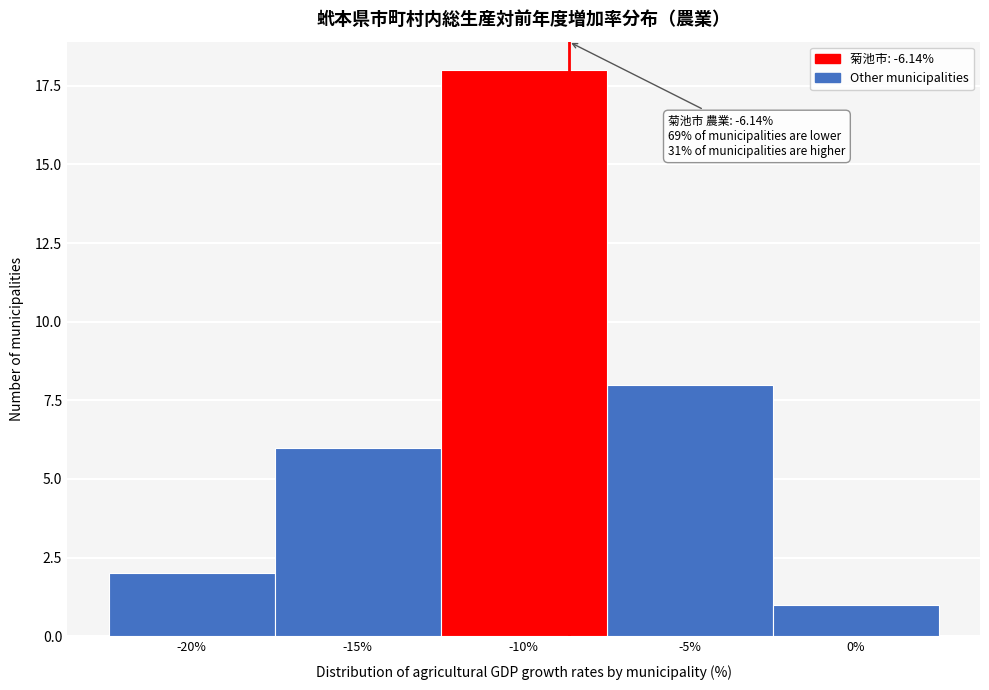

Reading left to right, what are all the values shown in this chart?

-20%=2	-15%=6	-10%=18	-5%=8	0%=1